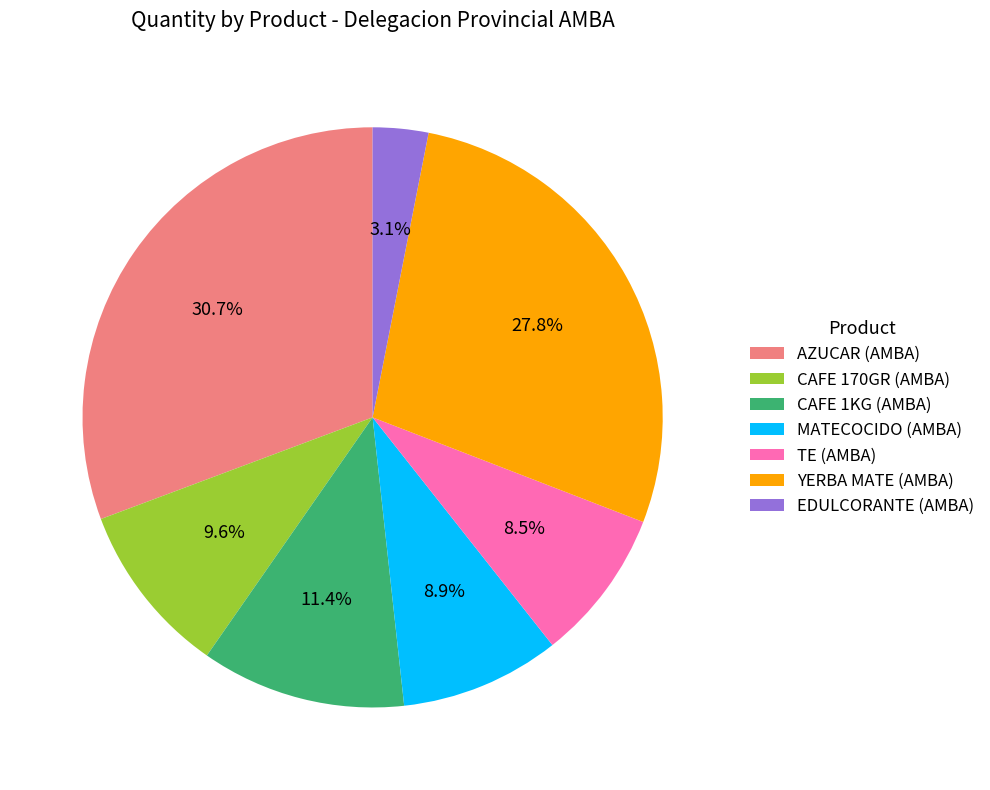

The MATECOCIDO (AMBA) slice represents 9% of the pie. True or false?

True